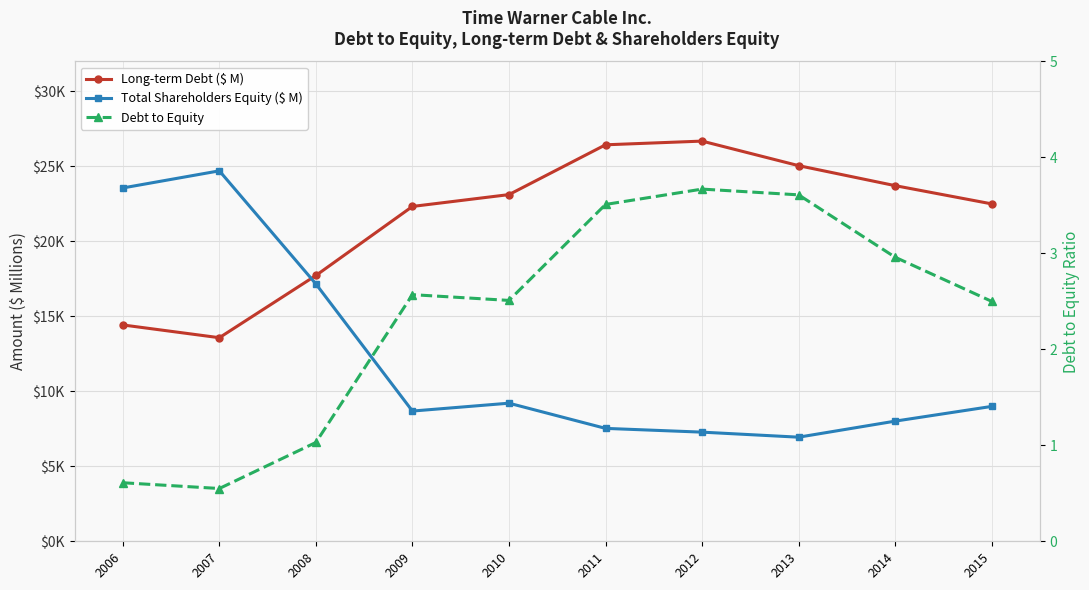

Where is the first local maximum for Debt to Equity?

2009